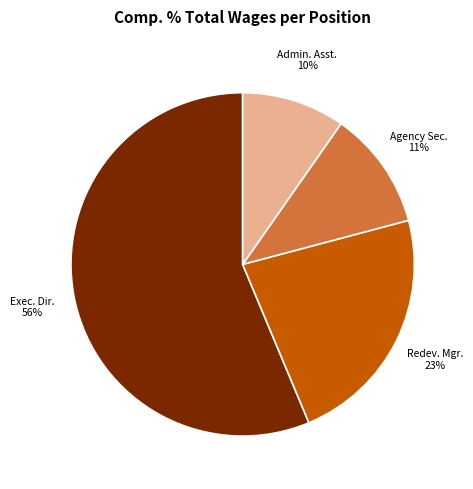

Count the number of slices in the pie.

4